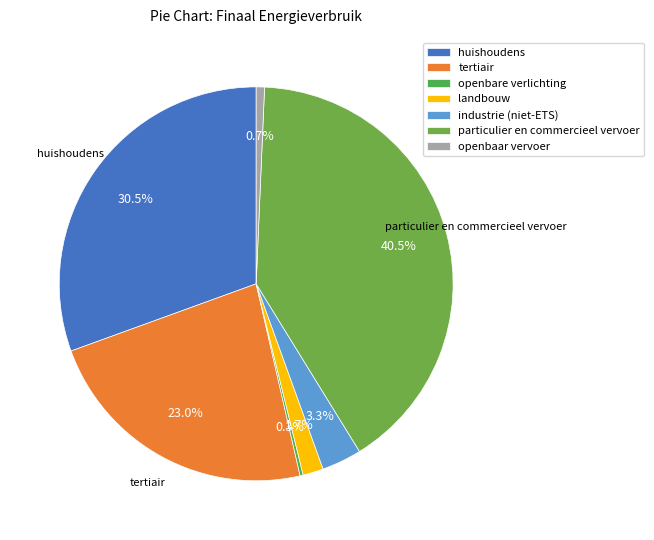

To the nearest percent, what percentage of the pie is particulier en commercieel vervoer?

41%